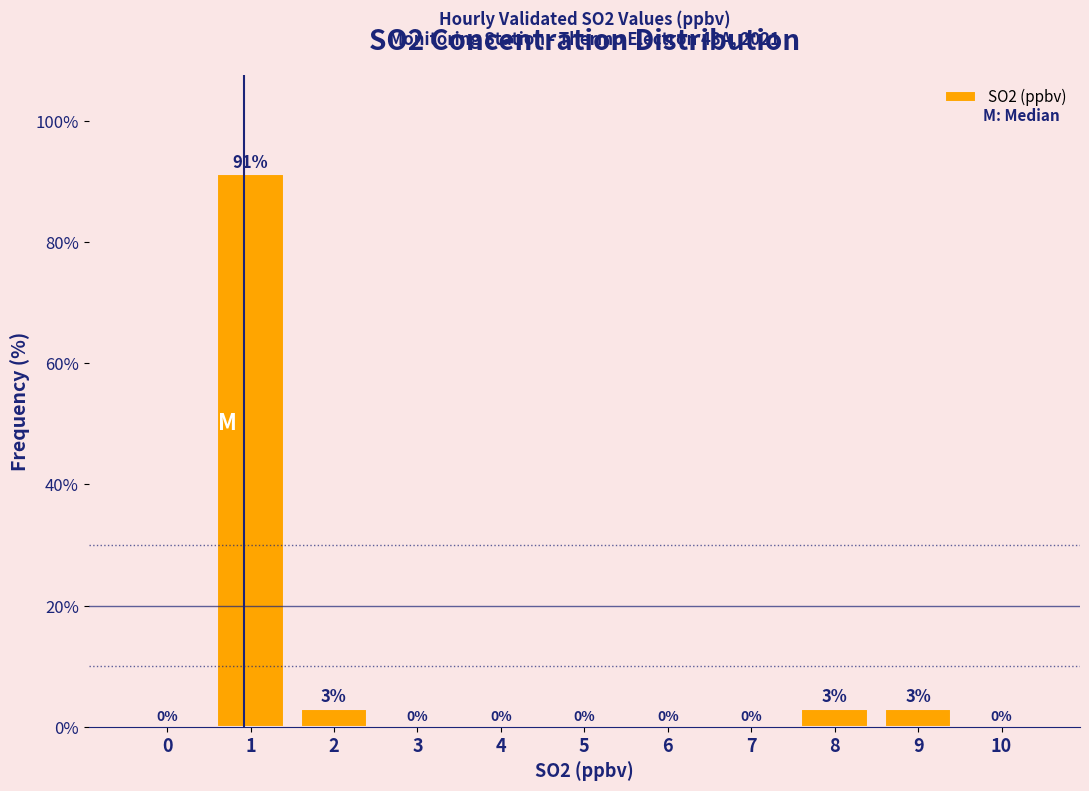

The value at 7 is 0.0. True or false?

True